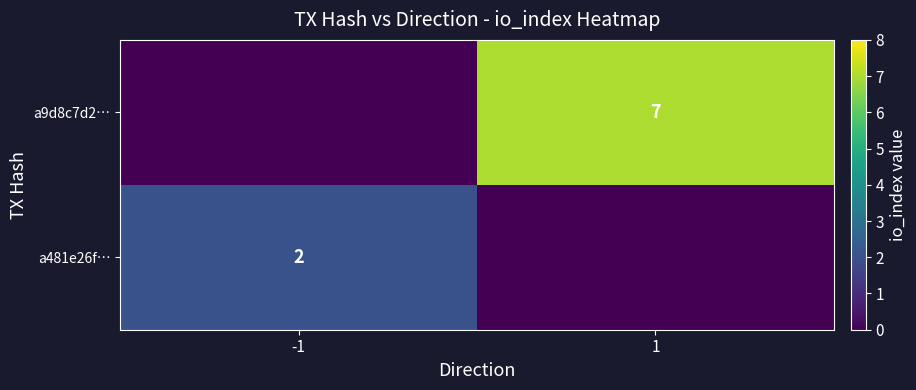

The a481e26f… series shows 1 at -1. True or false?

False